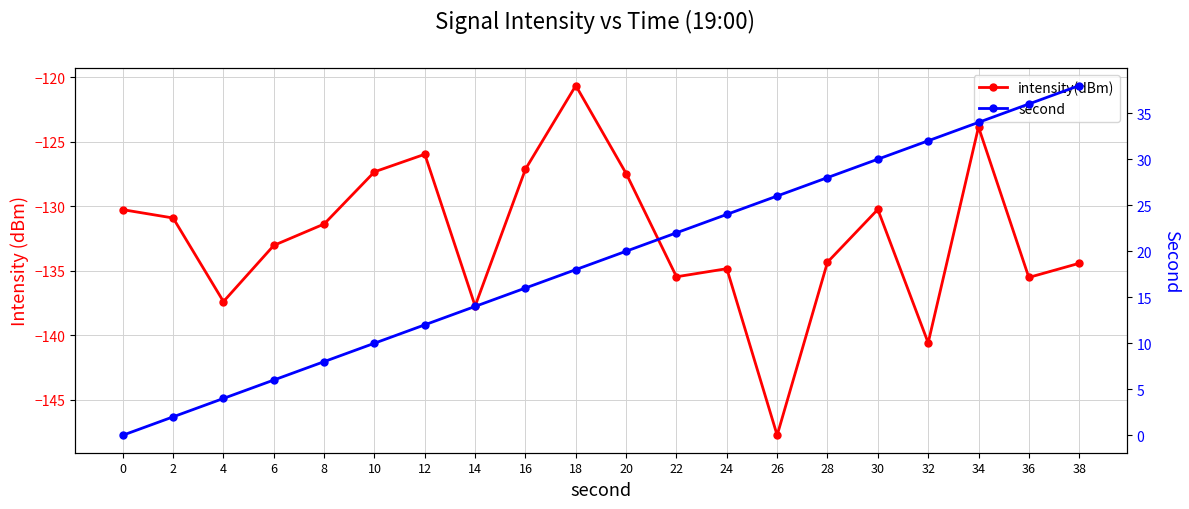

Which series has the largest range (max minus min)?

second